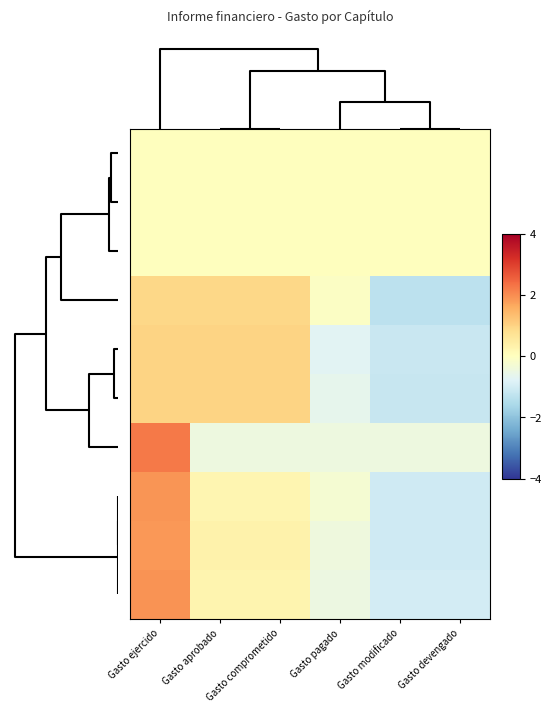

What is the greatest value displayed?

2.2